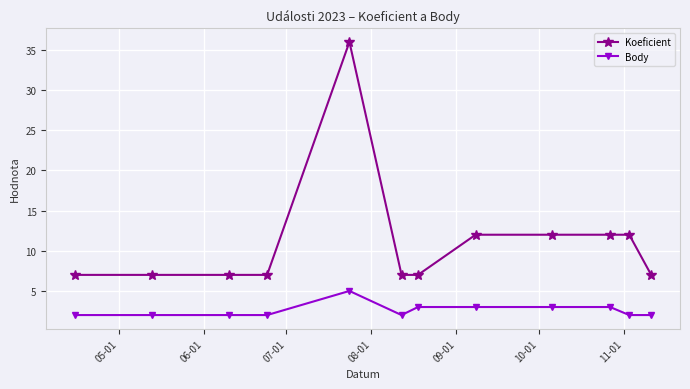

What is the maximum value shown in the chart?

36